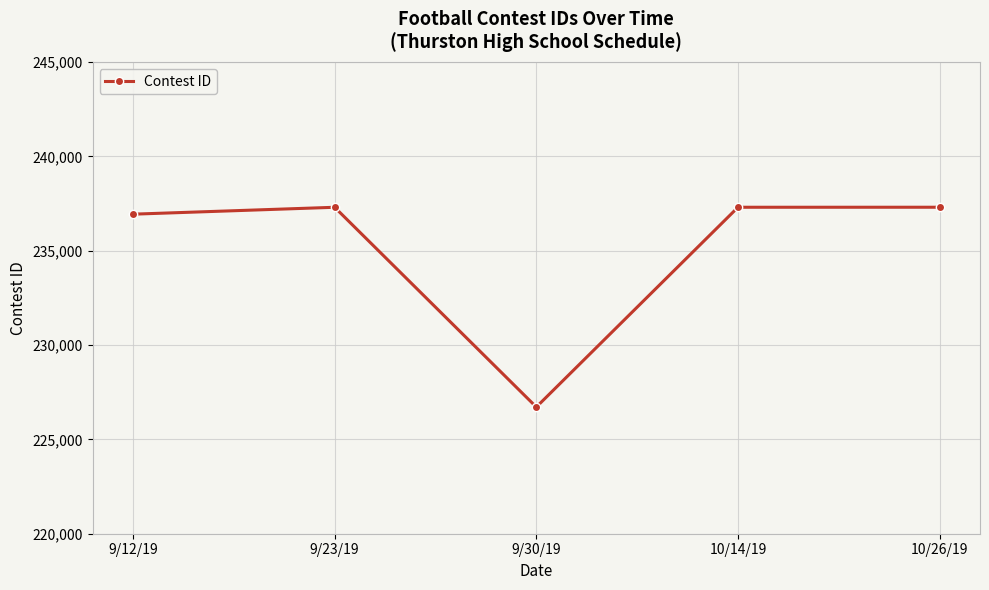

How many values are below 237302?

2